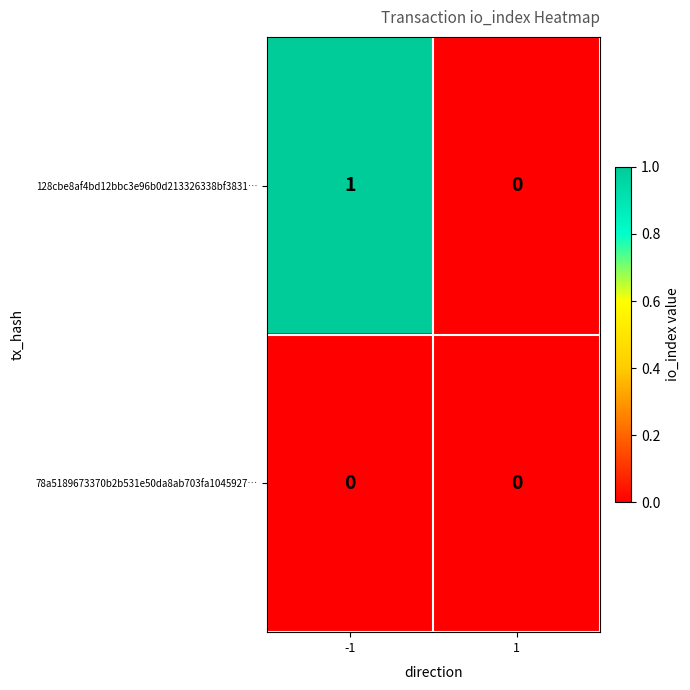

How many data points does each series have?

2